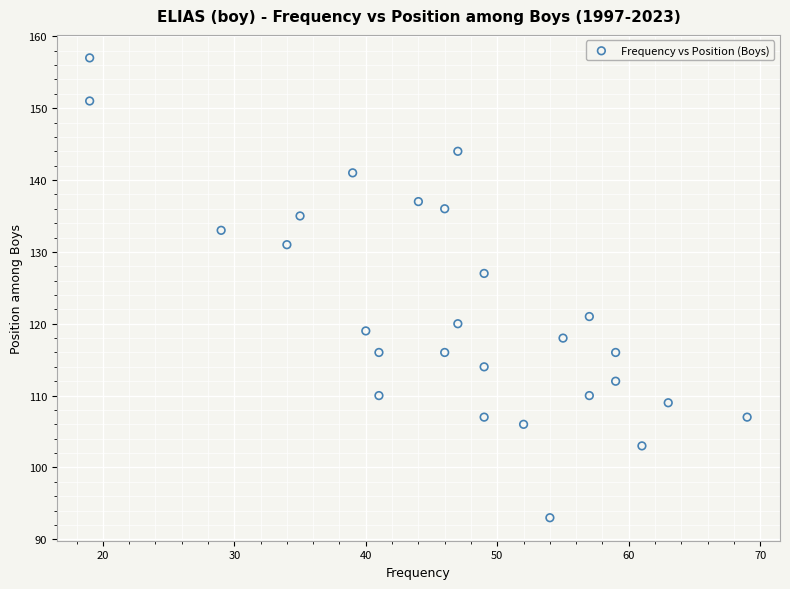

What Y value in the scatter plot is closest to 125?

127